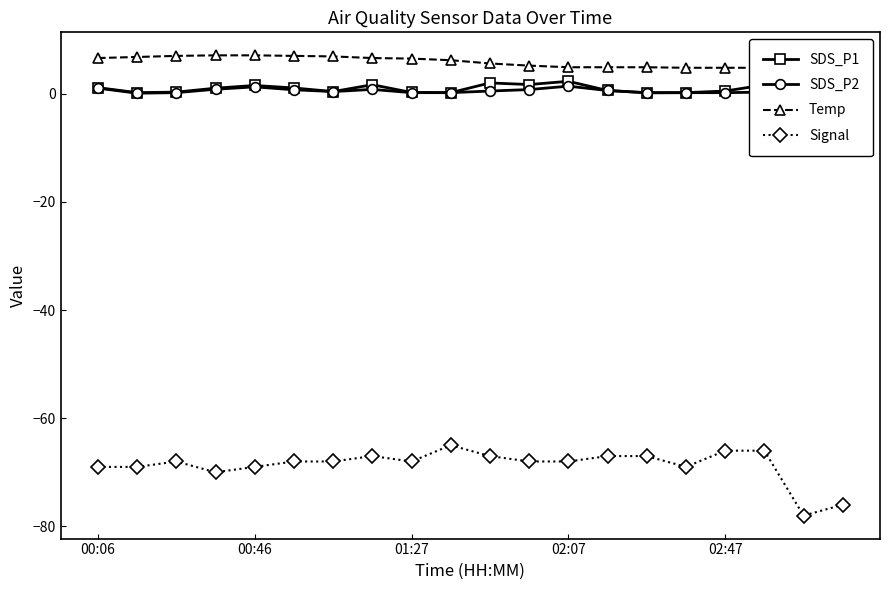

Rank the series at 5 from lowest to highest value.

Signal, SDS_P2, SDS_P1, Temp